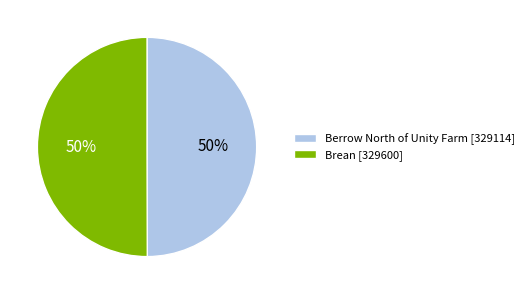

Approximately how many times larger is the value at Brean [329600] compared to Berrow North of Unity Farm [329114]?

1.0